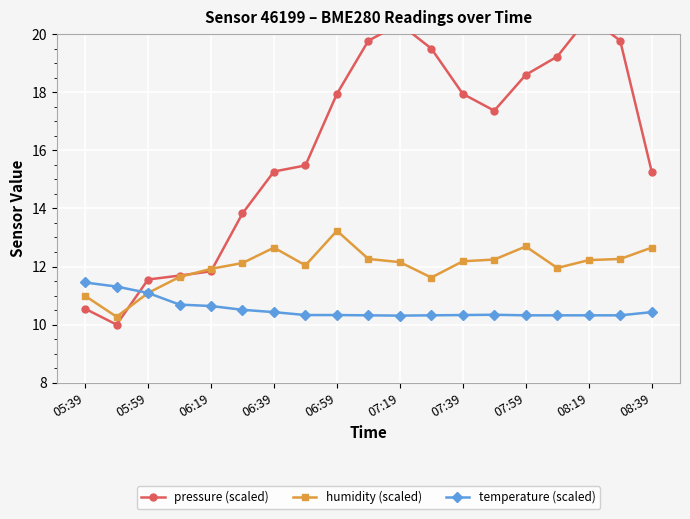

What is the sum of all temperature (scaled) values?

200.1